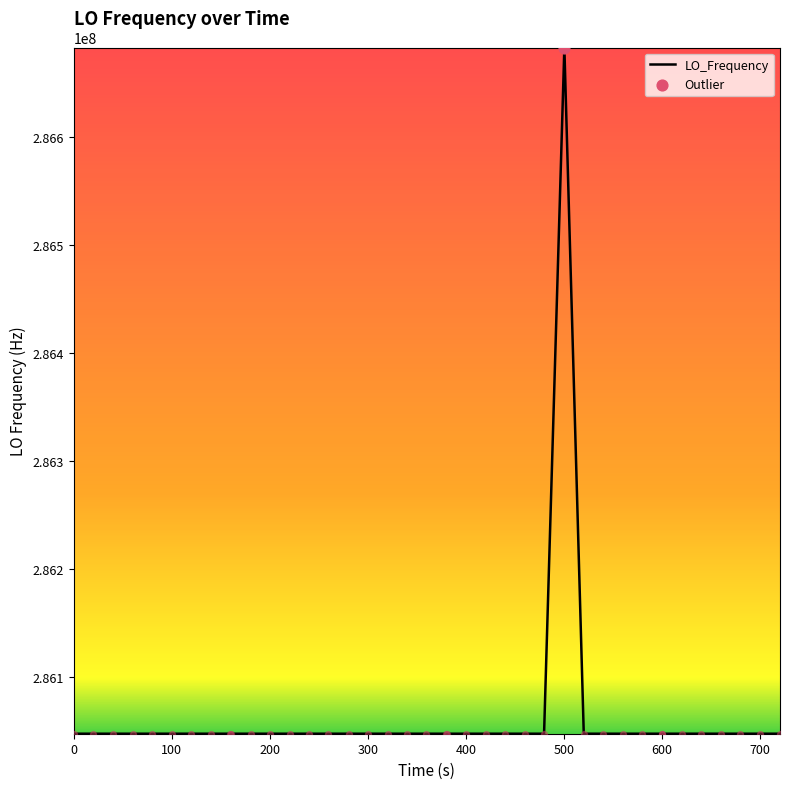

What is the difference between the maximum and minimum values?

635709.9